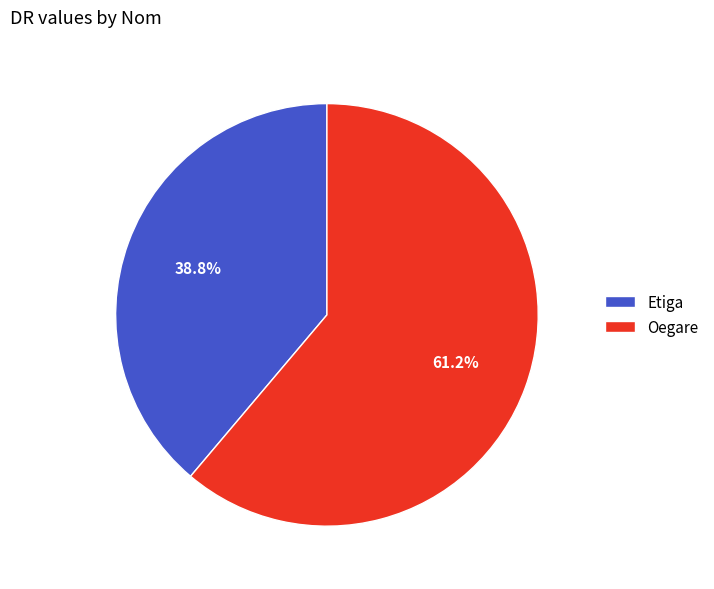

Rank the categories by value from lowest to highest.

Etiga, Oegare